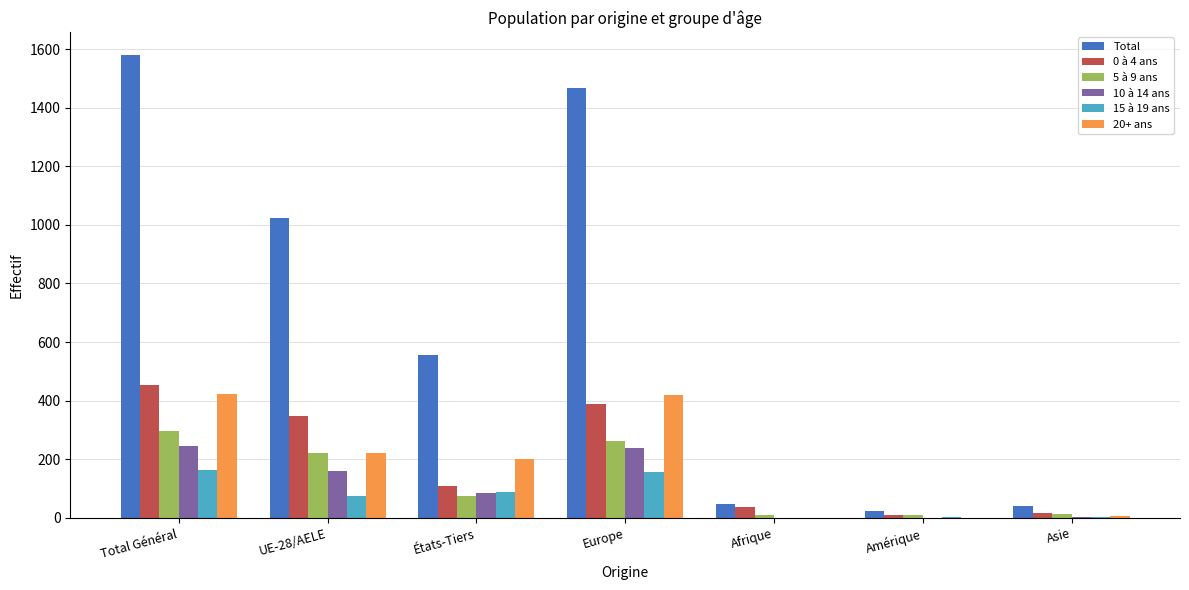

Count the number of data series in this chart.

6